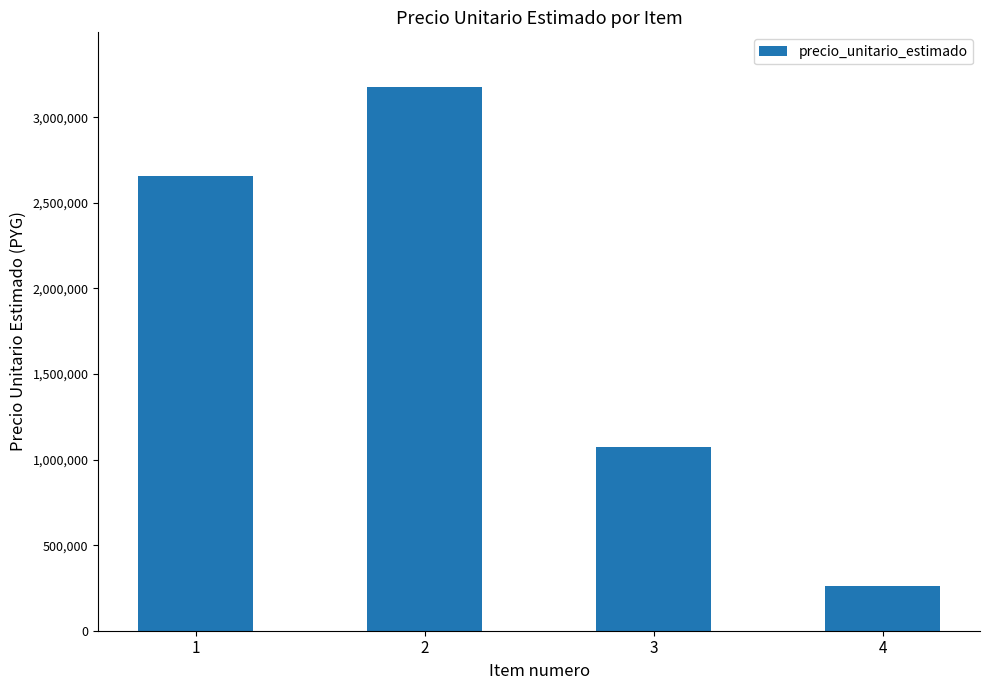

Reading right to left, list all the values displayed in this chart.

261976	1072710	3178995	2655043